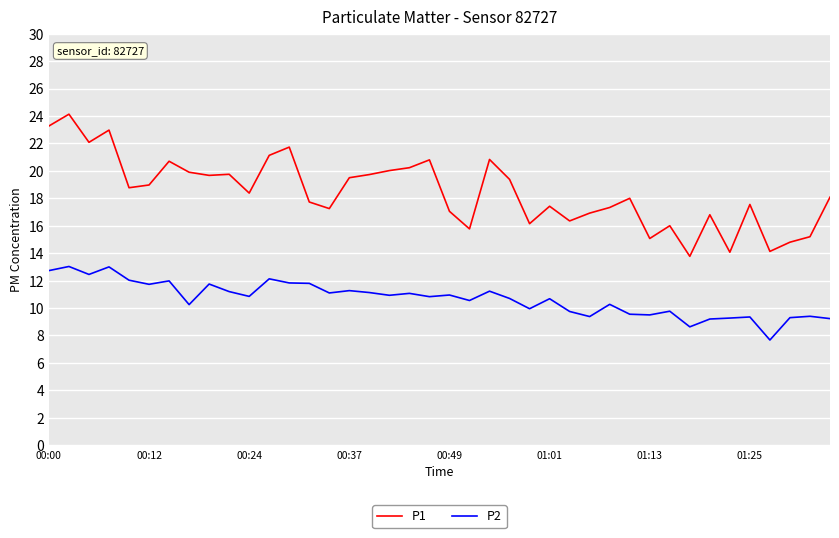

What is the difference between the maximum and minimum values in the P1 series?

10.4